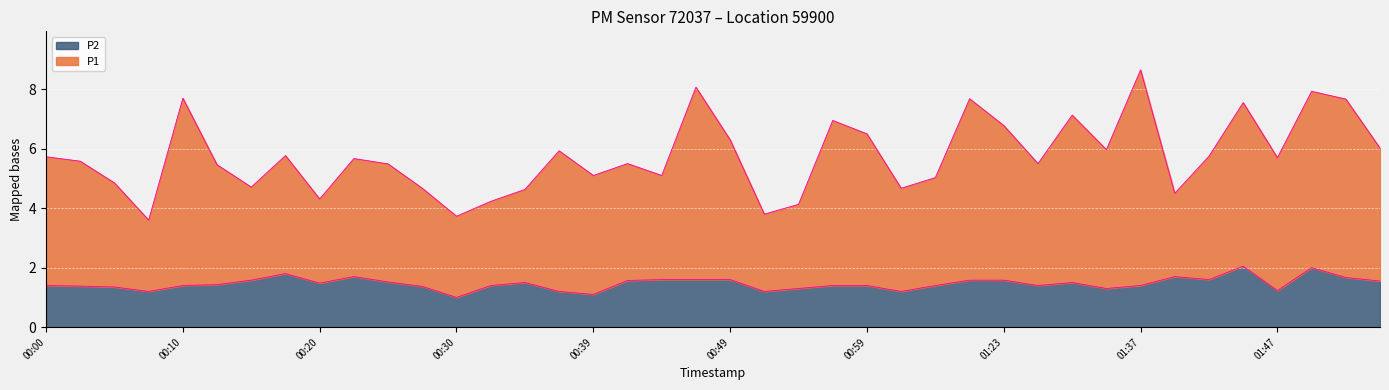

What is the sum of all P2 values?

58.6